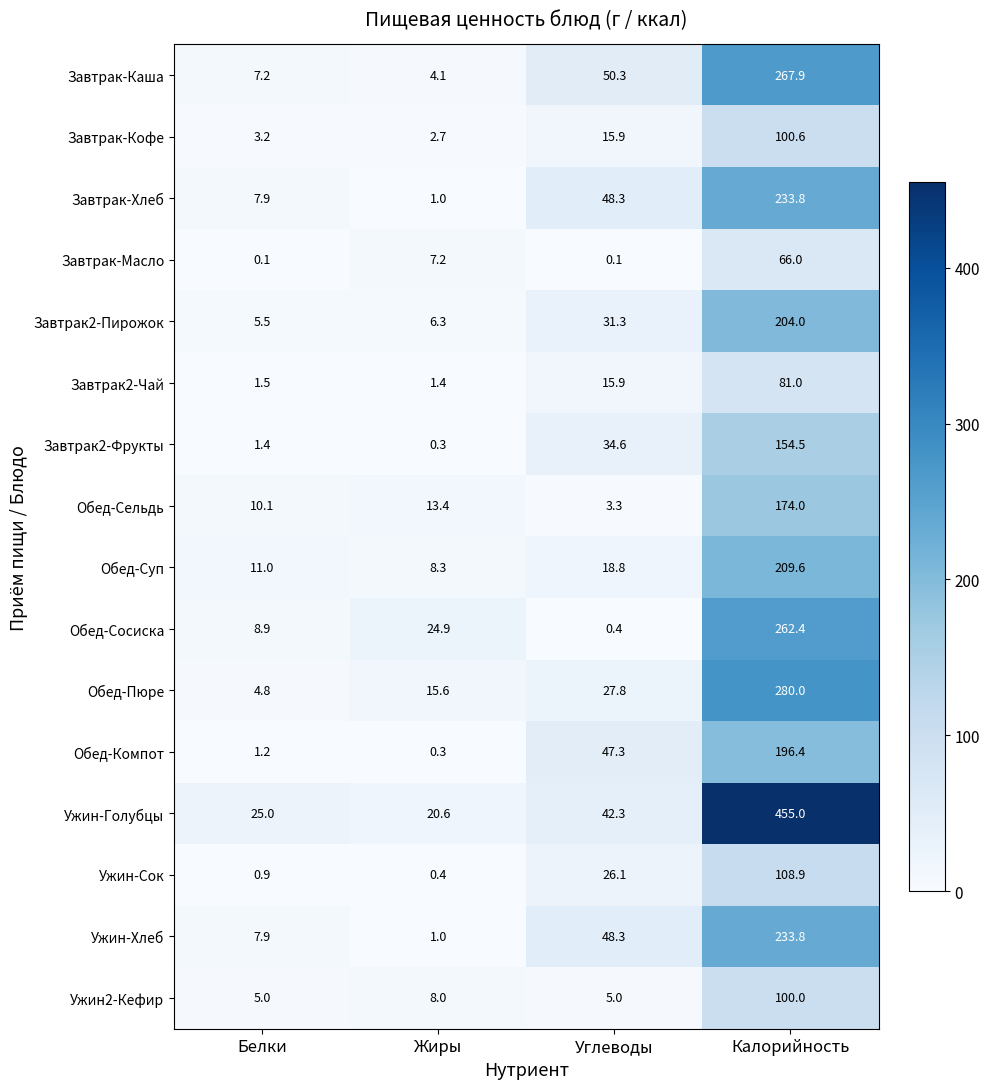

Is it true that Завтрак-Кофе equals 3.2 at Белки?

True